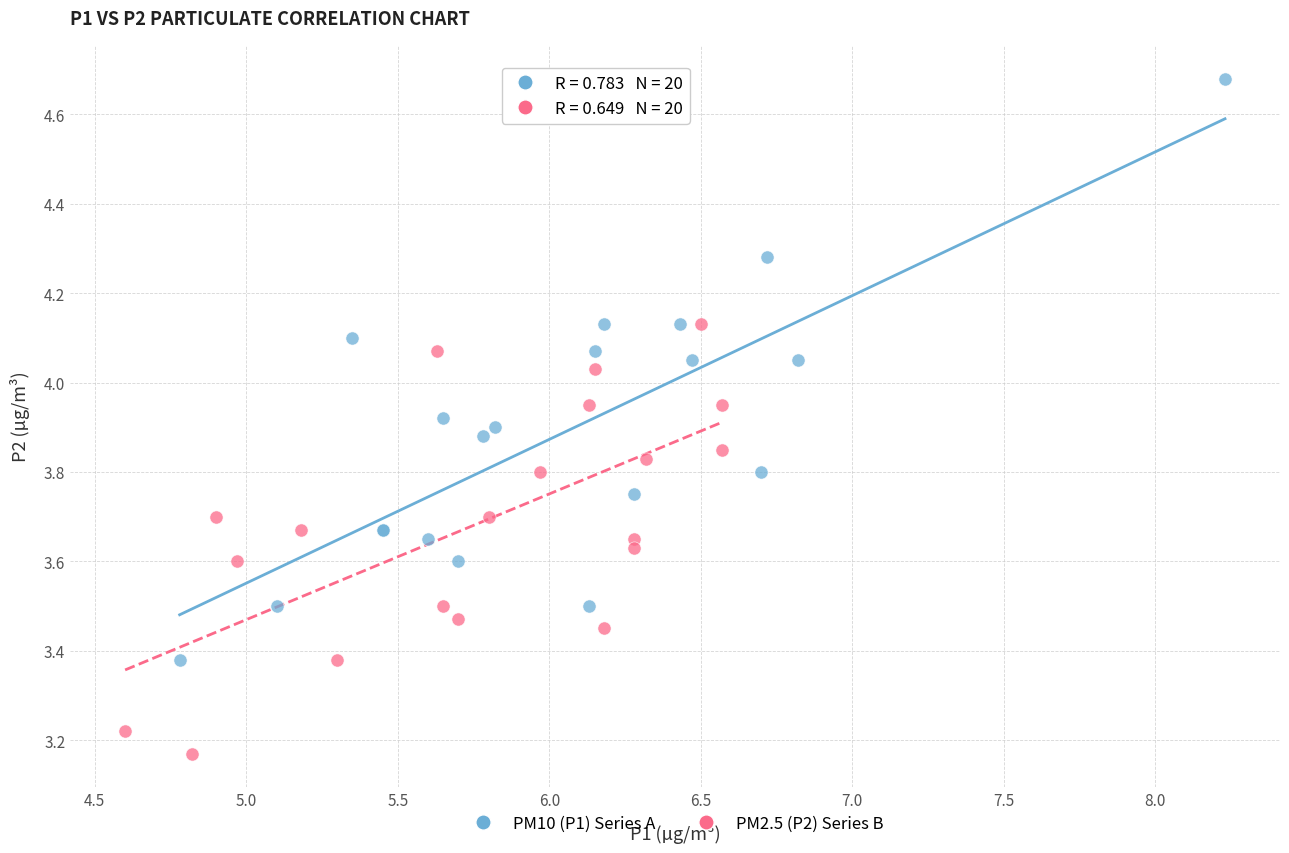

Which series has the widest spread of Y values?

PM10 (P1) Series A